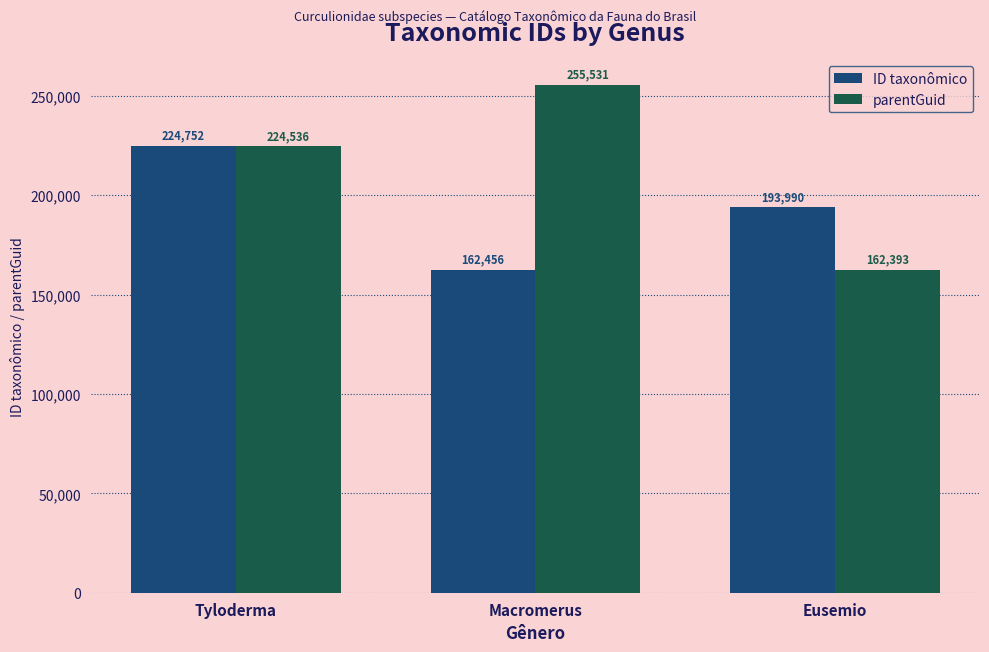

What is the difference between the ID taxonômico values at Eusemio and Tyloderma?

30762